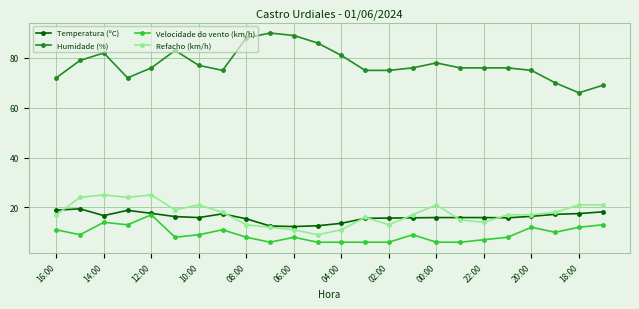

Does the chart have visible grid lines?

Yes